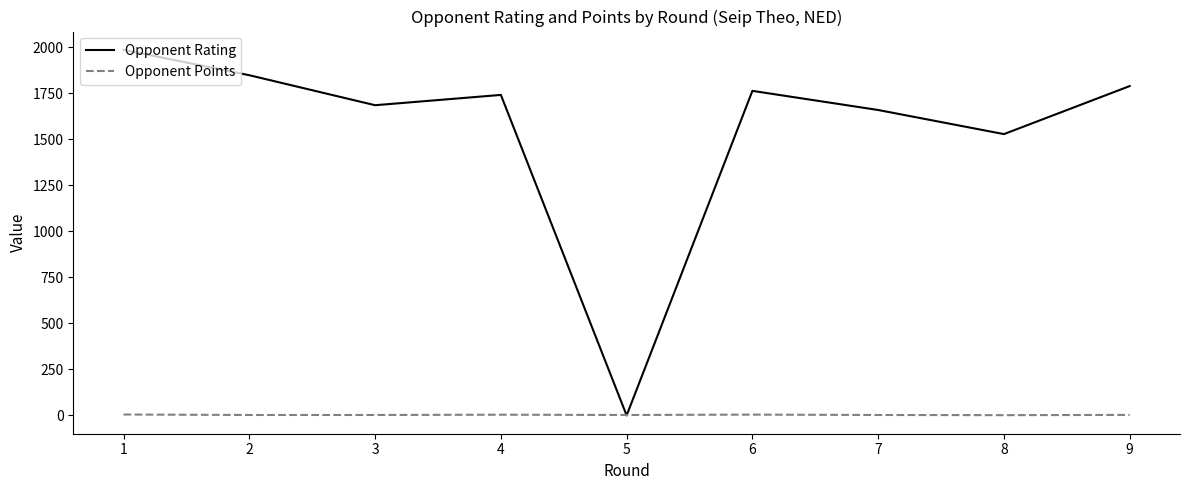

Between 1 and 8, which series saw the biggest shift?

Opponent Rating